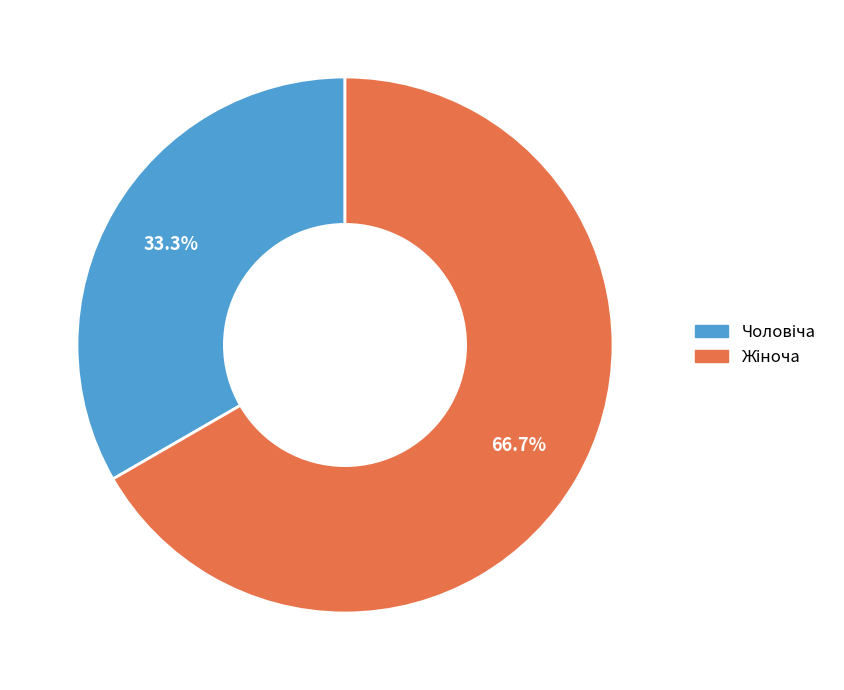

Does any single category account for the majority?

Yes